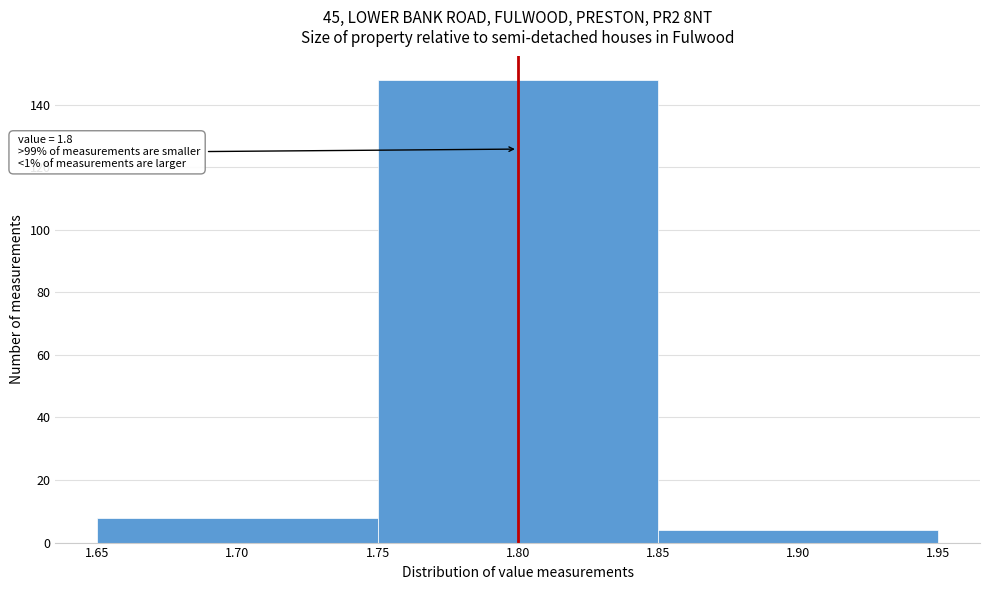

Over which range of the x-axis is the bar tallest?

1.75 to 1.85